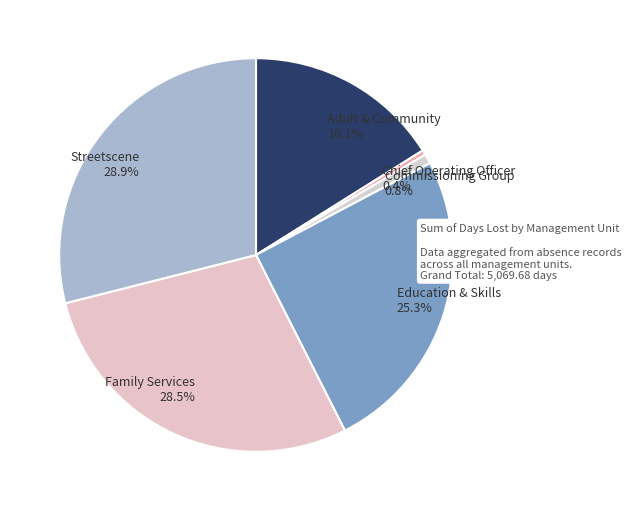

Combined, do Adult & Community and Streetscene account for over 50%?

No